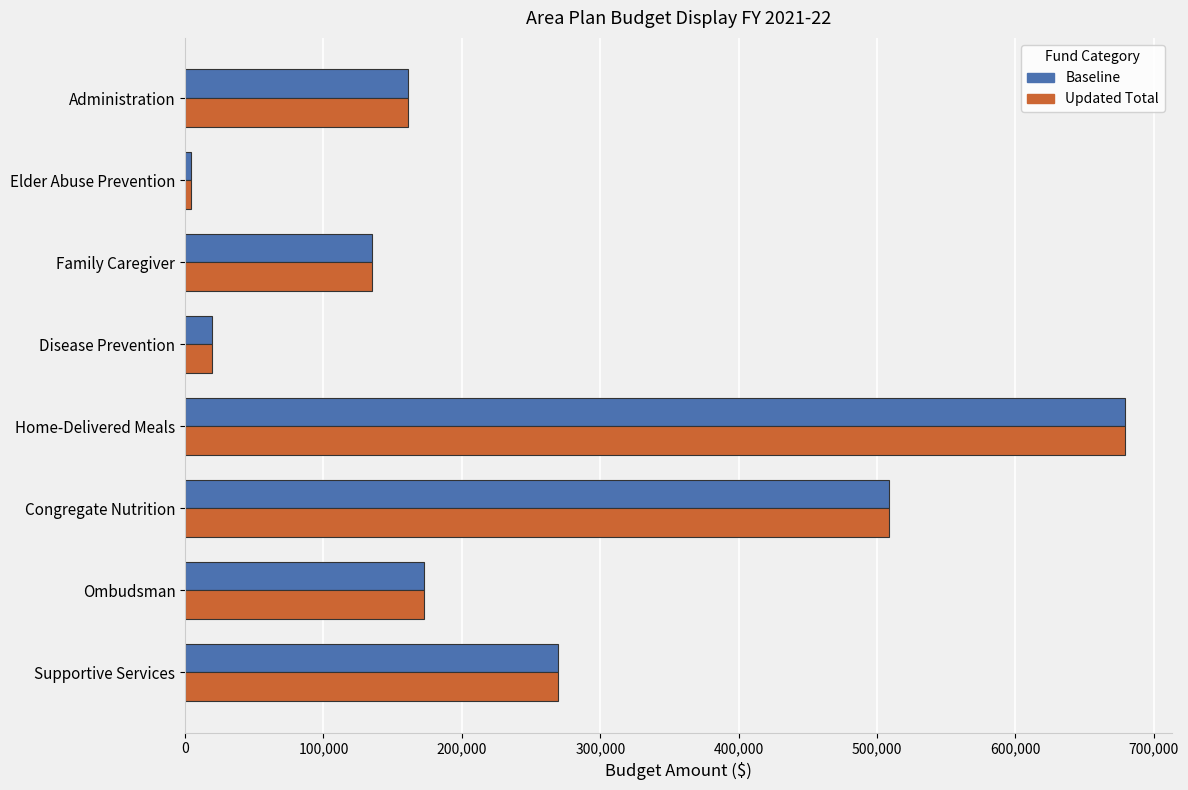

What is the difference between the maximum and second lowest values in the Baseline series?

659242